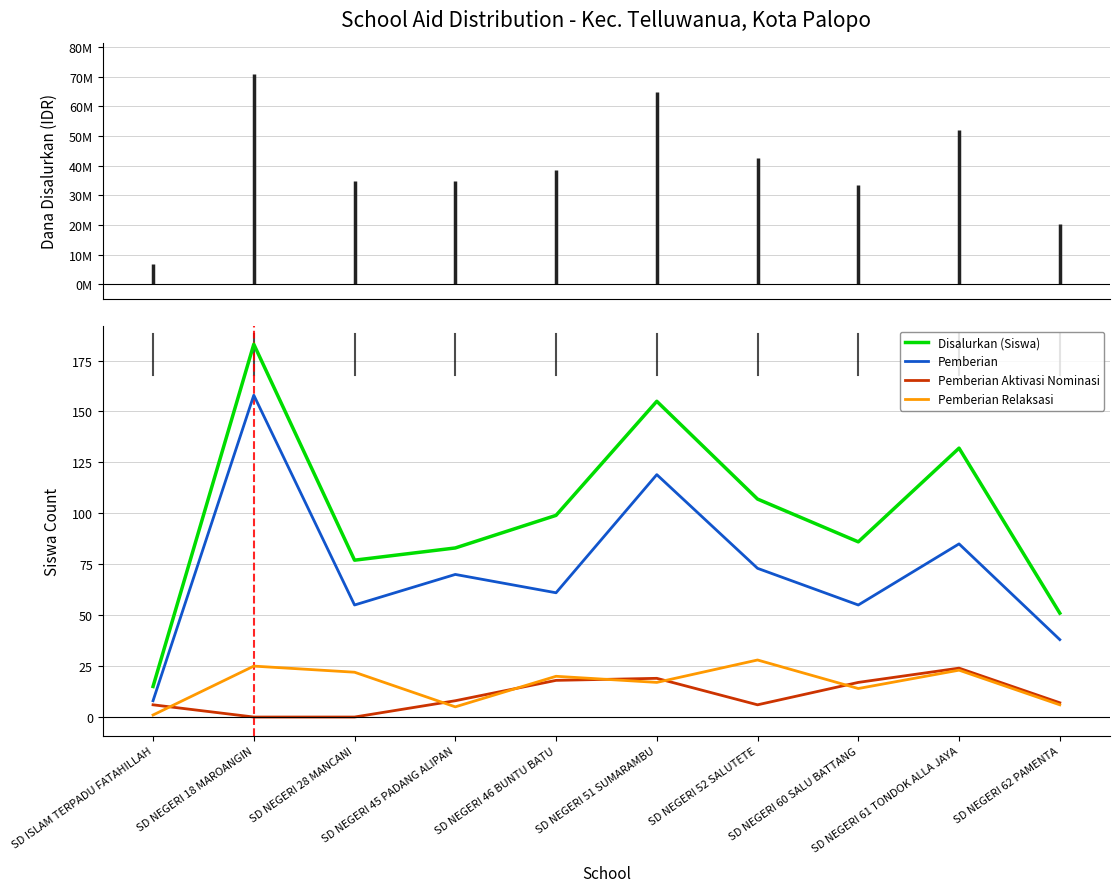

Where is the first local maximum for Pemberian?

SD NEGERI 18 MAROANGIN